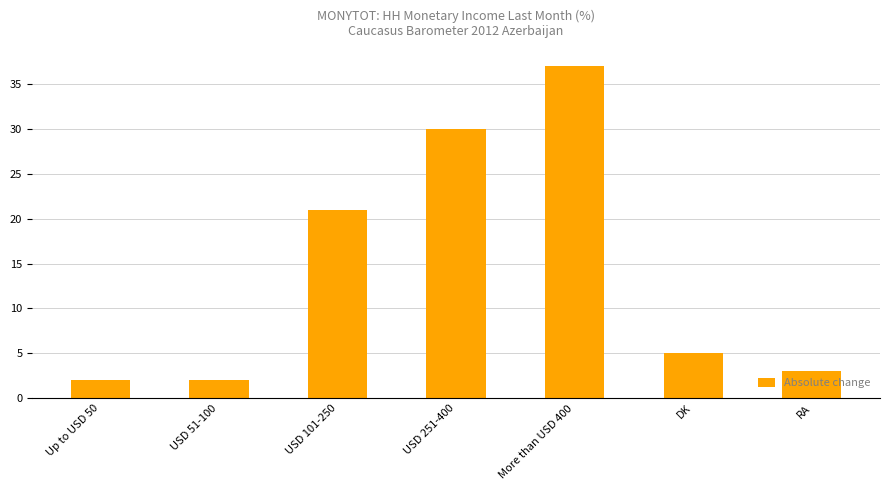

What value does the data have at USD 101-250?

21